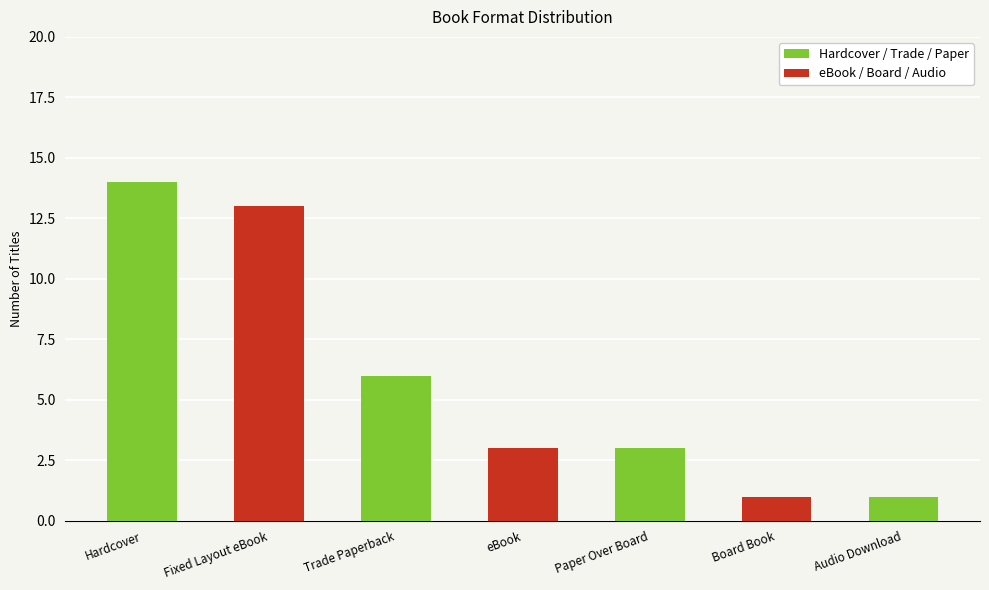

What is the minimum value shown in the chart?

1